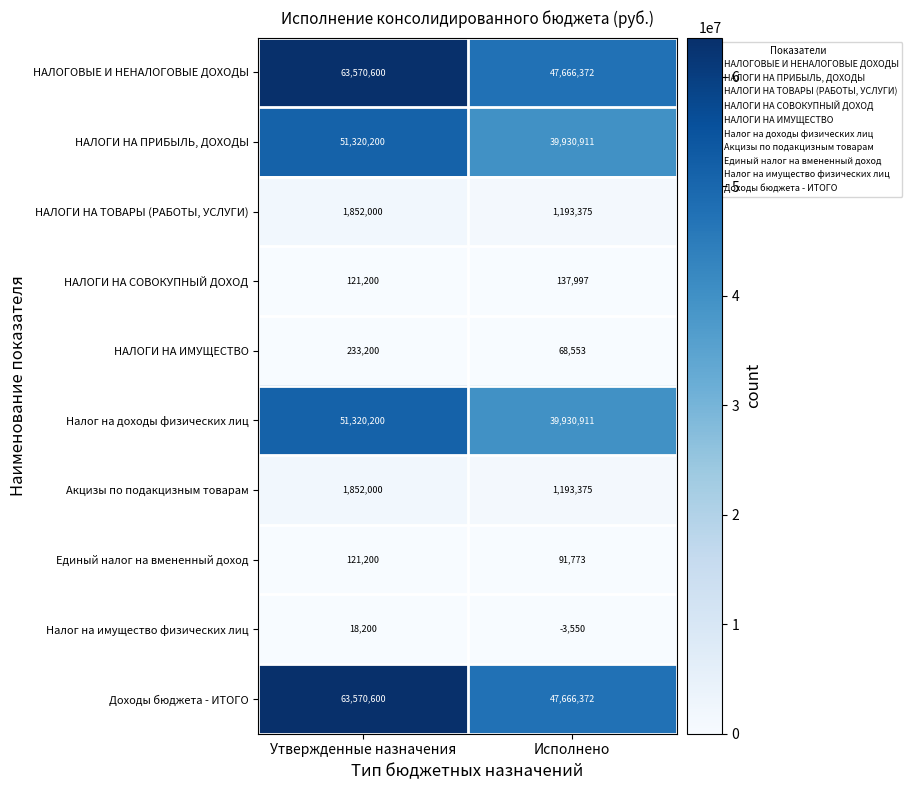

The Акцизы по подакцизным товарам series shows 1193375 at Исполнено. True or false?

True